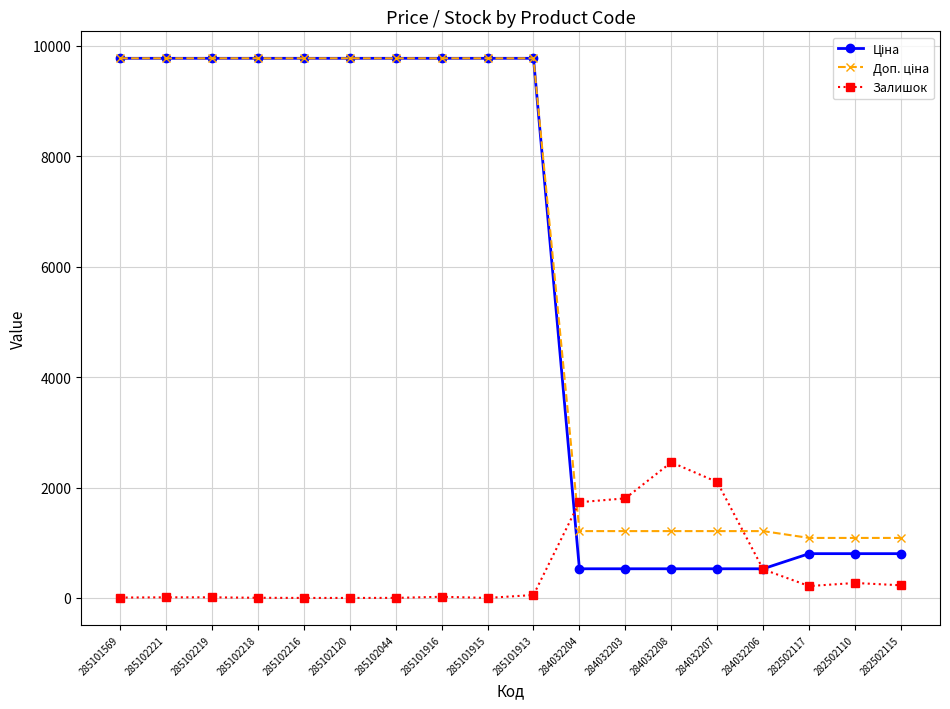

What is the total value across all series at 285102120?

19551.0